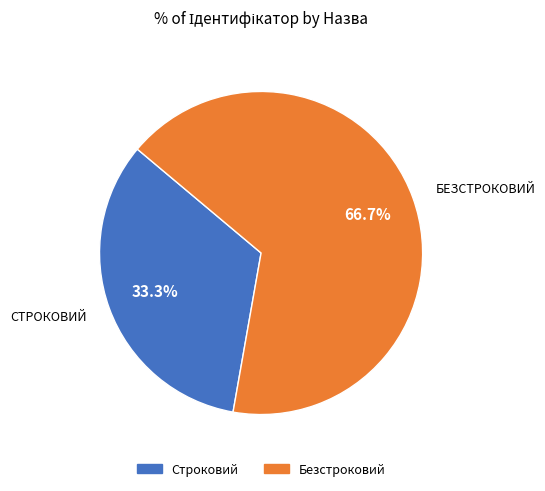

To the nearest percent, what portion does Безстроковий represent?

67%